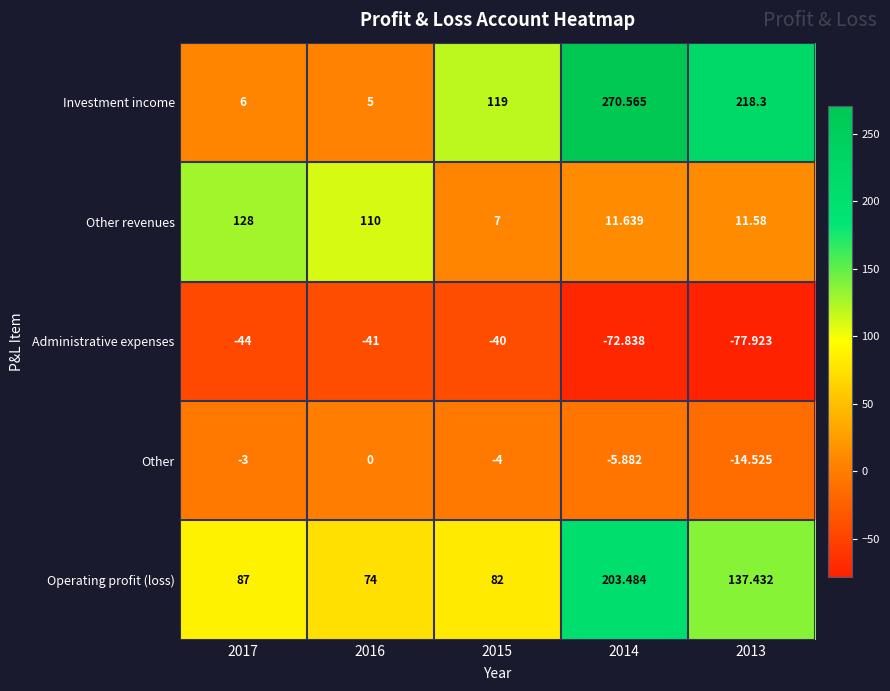

Which label corresponds to the smallest value in the chart?

2013